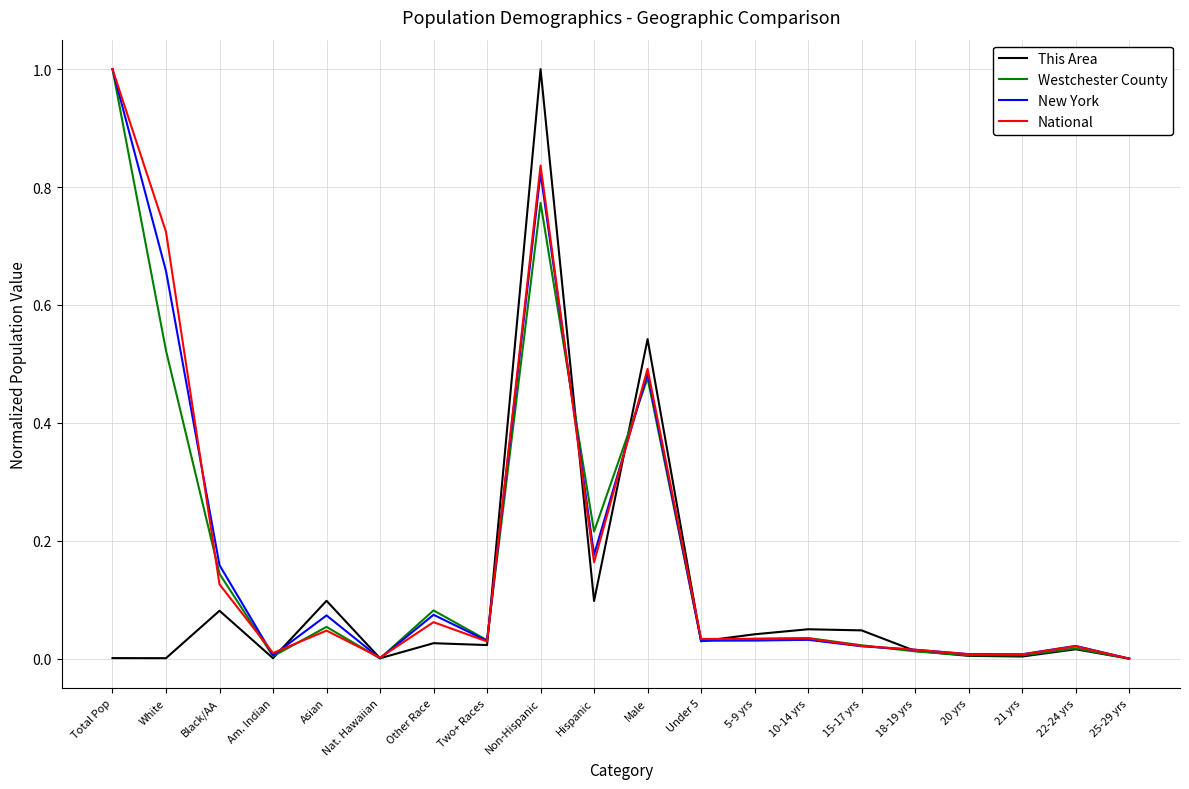

Does the chart have visible grid lines?

Yes